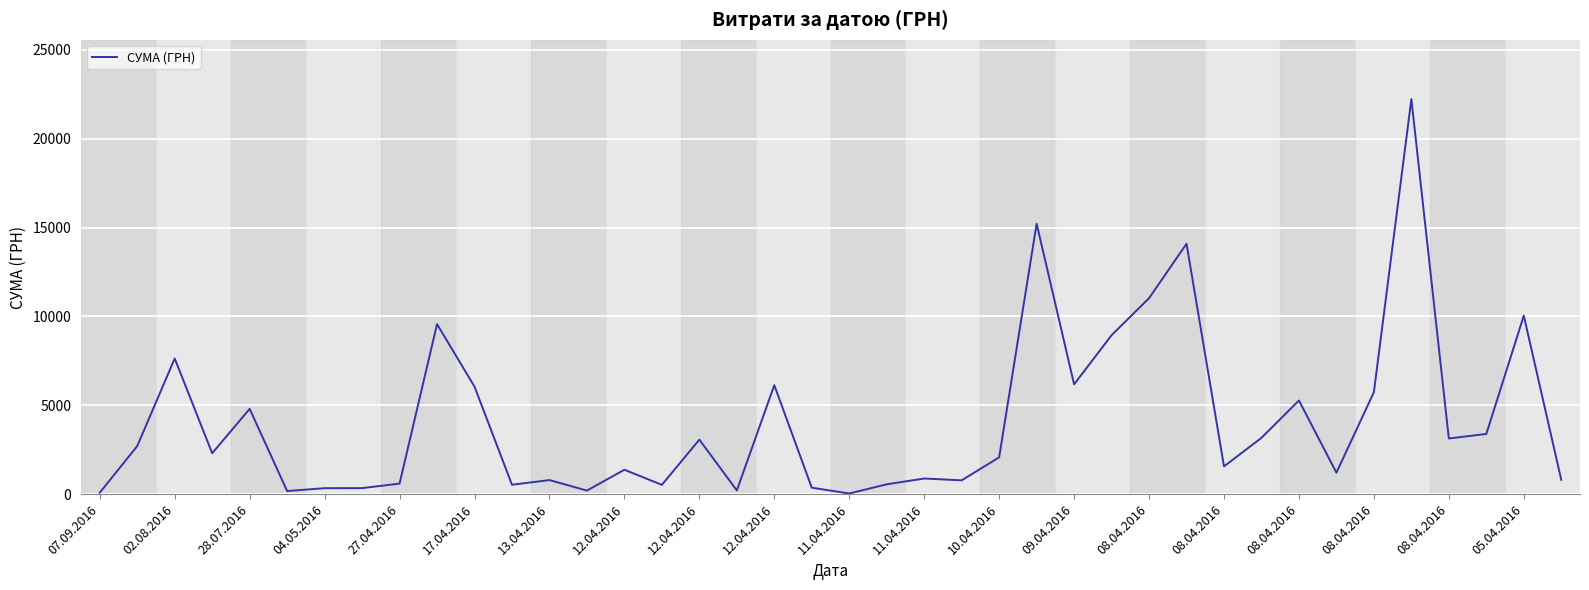

What is the maximum value shown in the chart?

22225.2